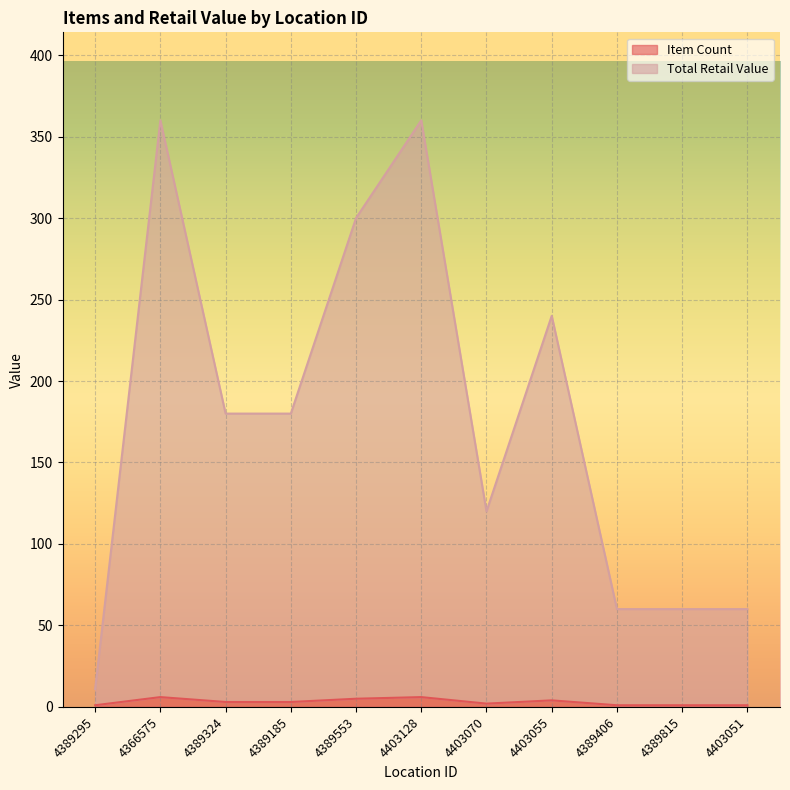

The value of Total Retail Value at 4403055 is 240.0. True or false?

True